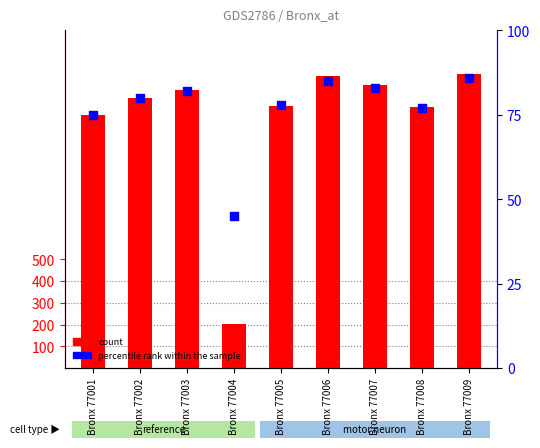

At how many categories does at least one series exceed 514?

8